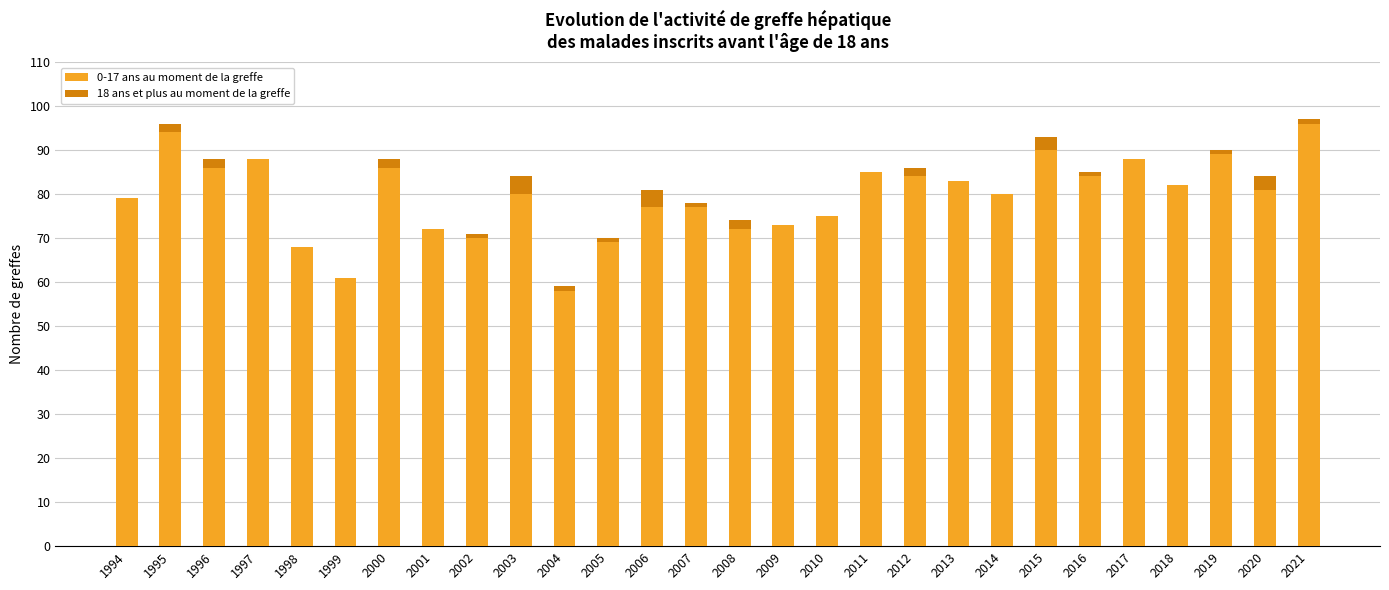

What is the total value across all series at 1994?

79